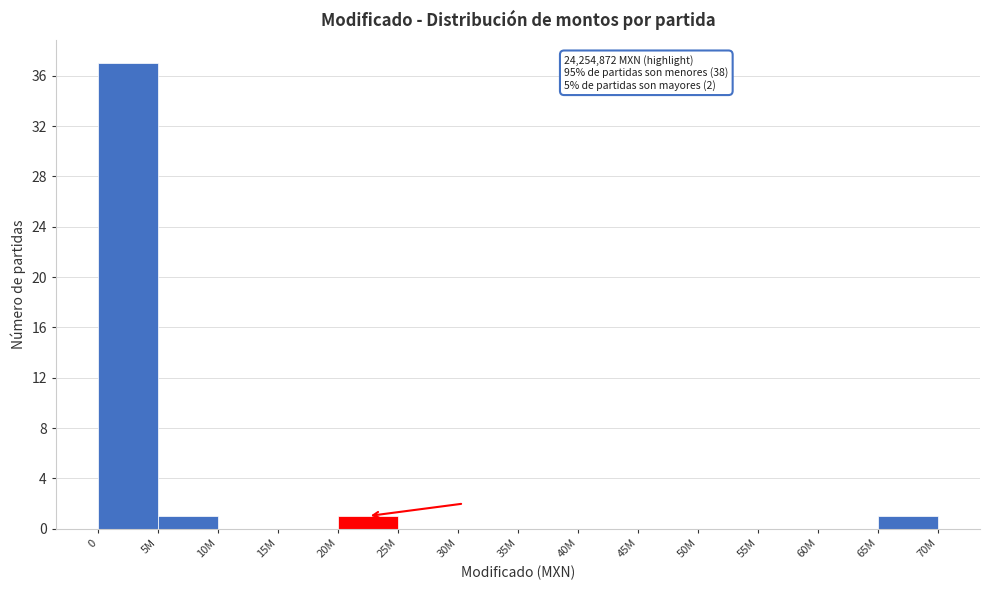

Reading right to left, list all the values displayed in this chart.

65M=1	60M=0	55M=0	50M=0	45M=0	40M=0	35M=0	30M=0	25M=0	20M=1	15M=0	10M=0	5M=1	0=37